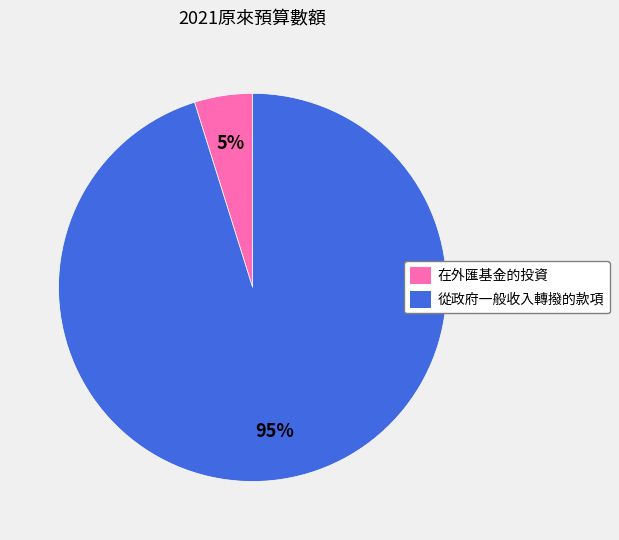

Which category accounts for the majority?

從政府一般收入轉撥的款項